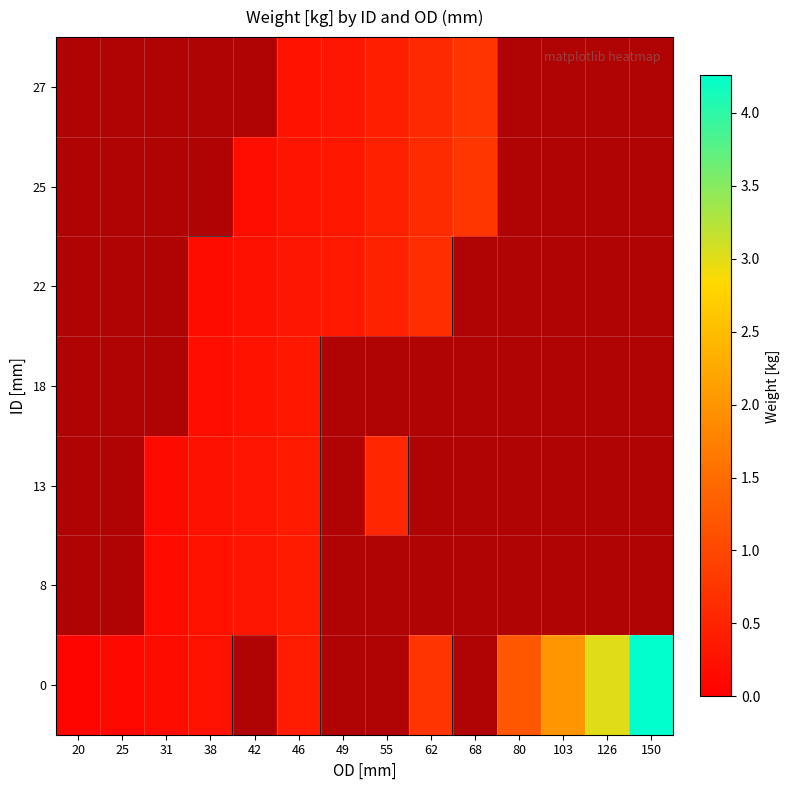

At how many categories does at least one series exceed 1?

4